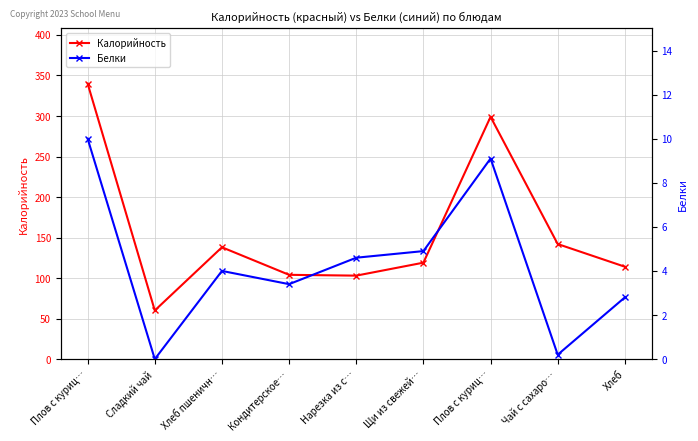

What are all the series names shown in the legend?

Калорийность, Белки